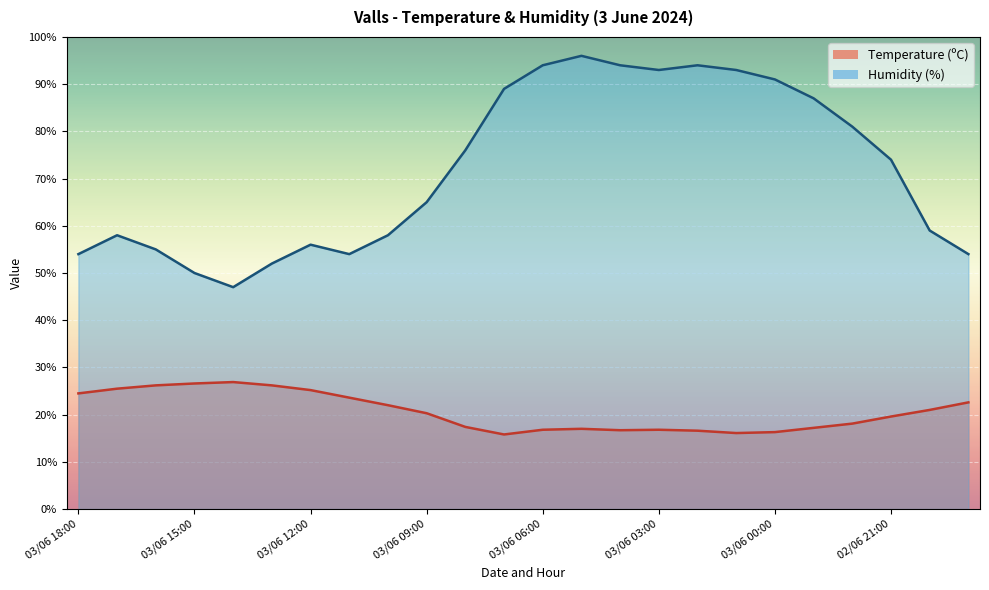

Rank the series by their maximum value, from highest to lowest.

Humidity (%), Temperature (ºC)